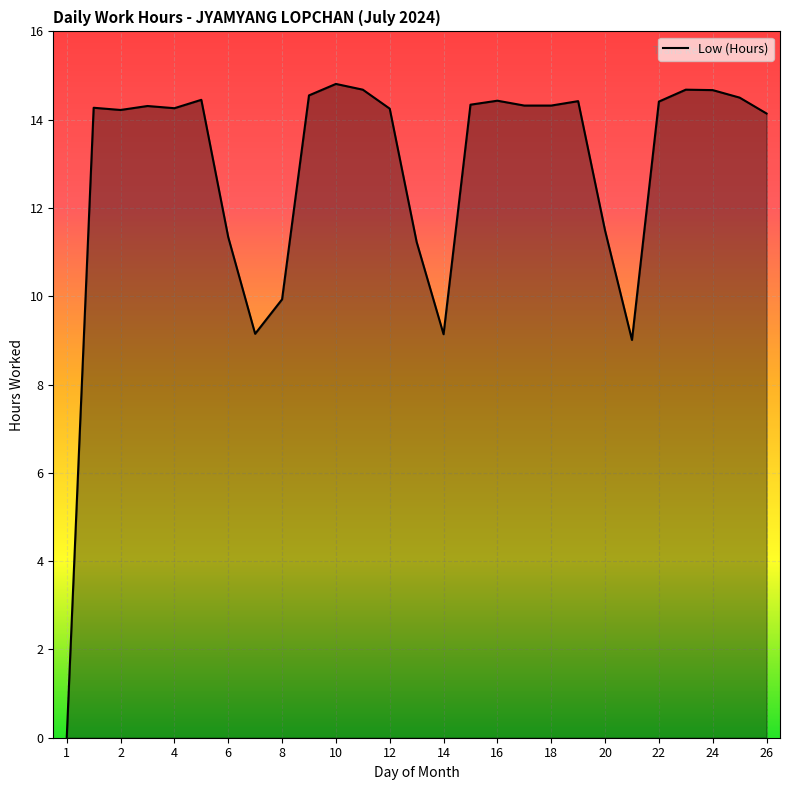

What is the greatest value displayed?

14.8